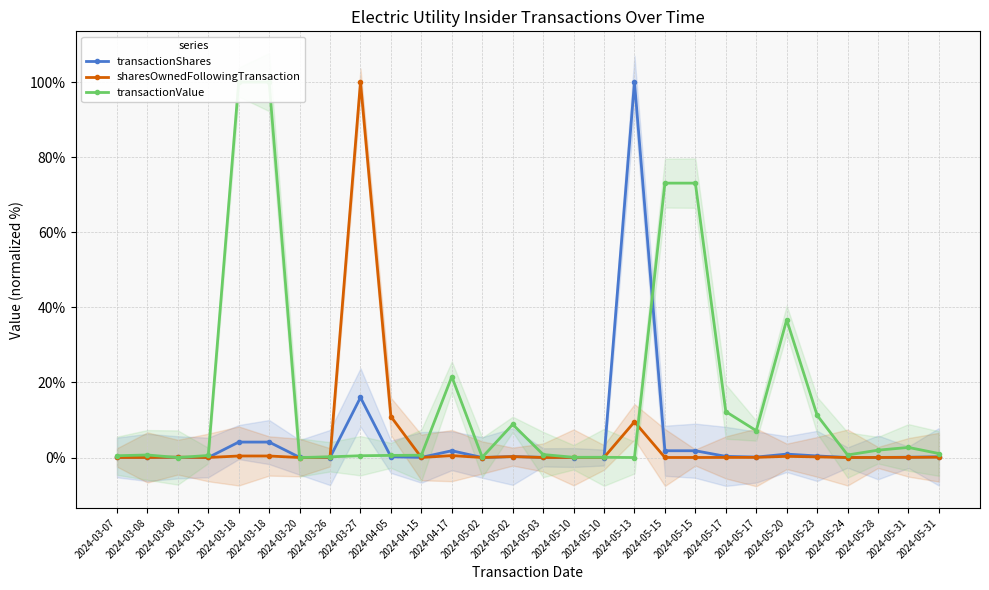

Where is the first local minimum for transactionValue?

2024-03-08